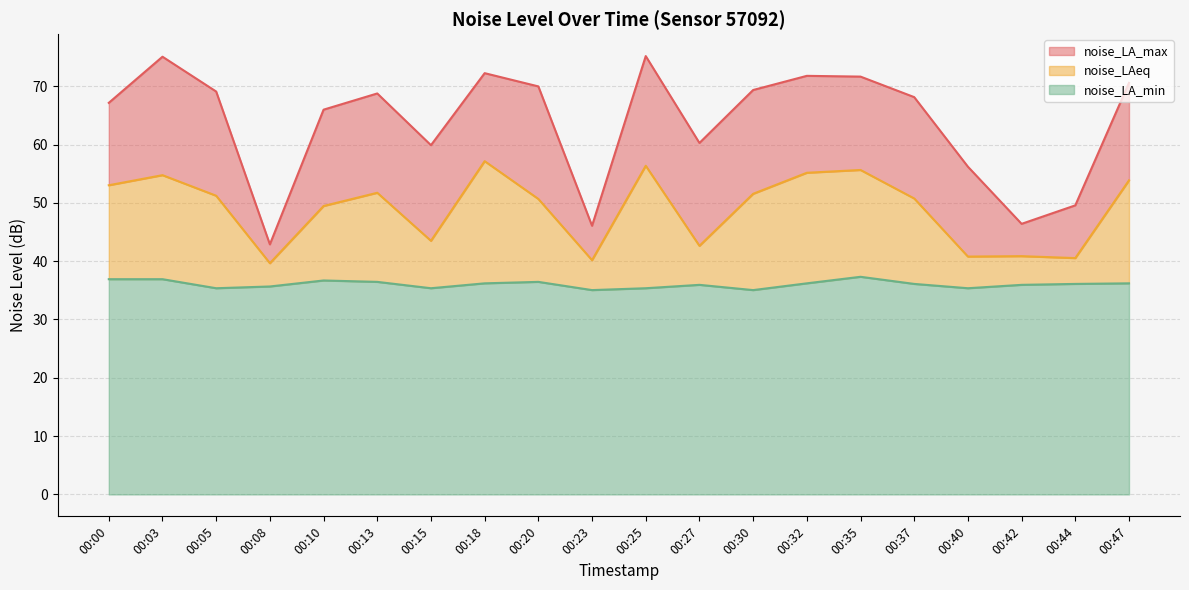

Between 00:08 and 00:05, which is larger?

00:05